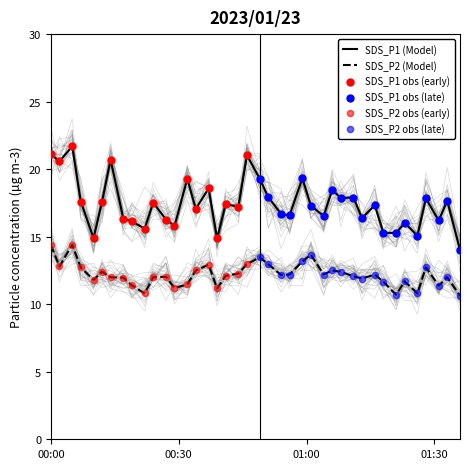

What is the highest value of the SDS_P1 (Model) series?

21.7